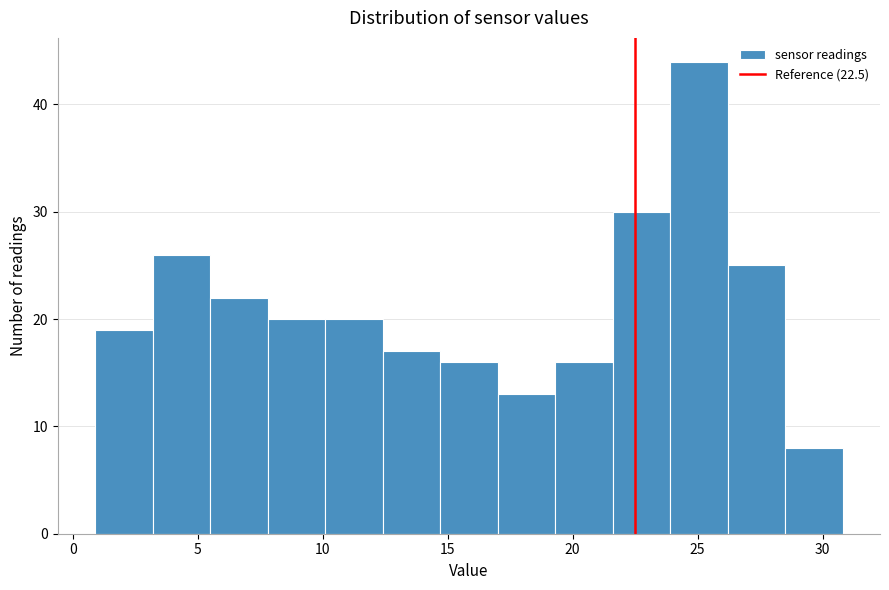

Which range on the x-axis has the tallest bar?

23.9 to 26.2